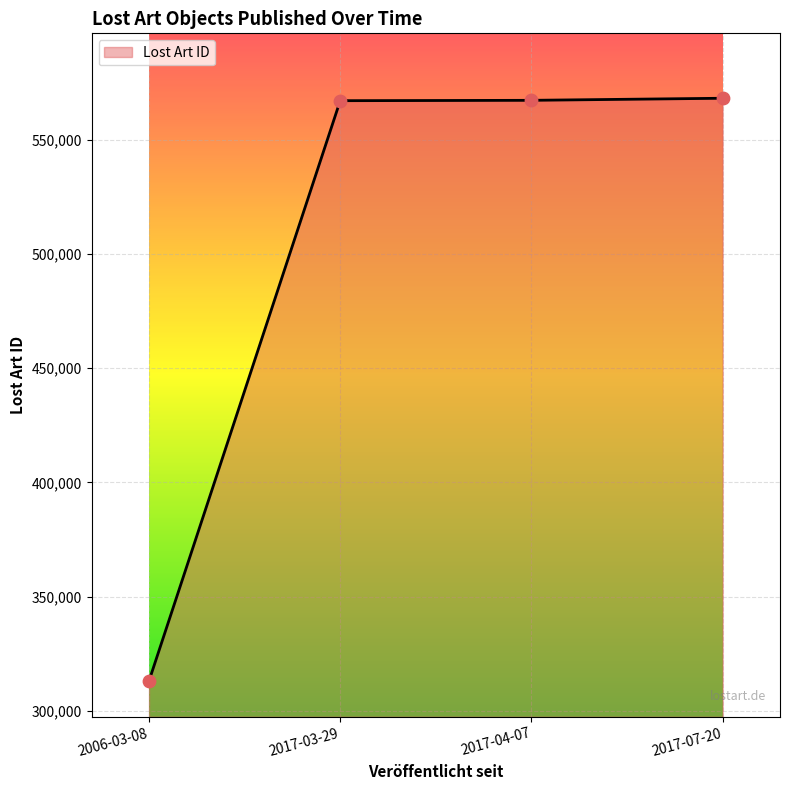

Approximately how many times larger is the value at 2017-04-07 compared to 2017-07-20?

1.0